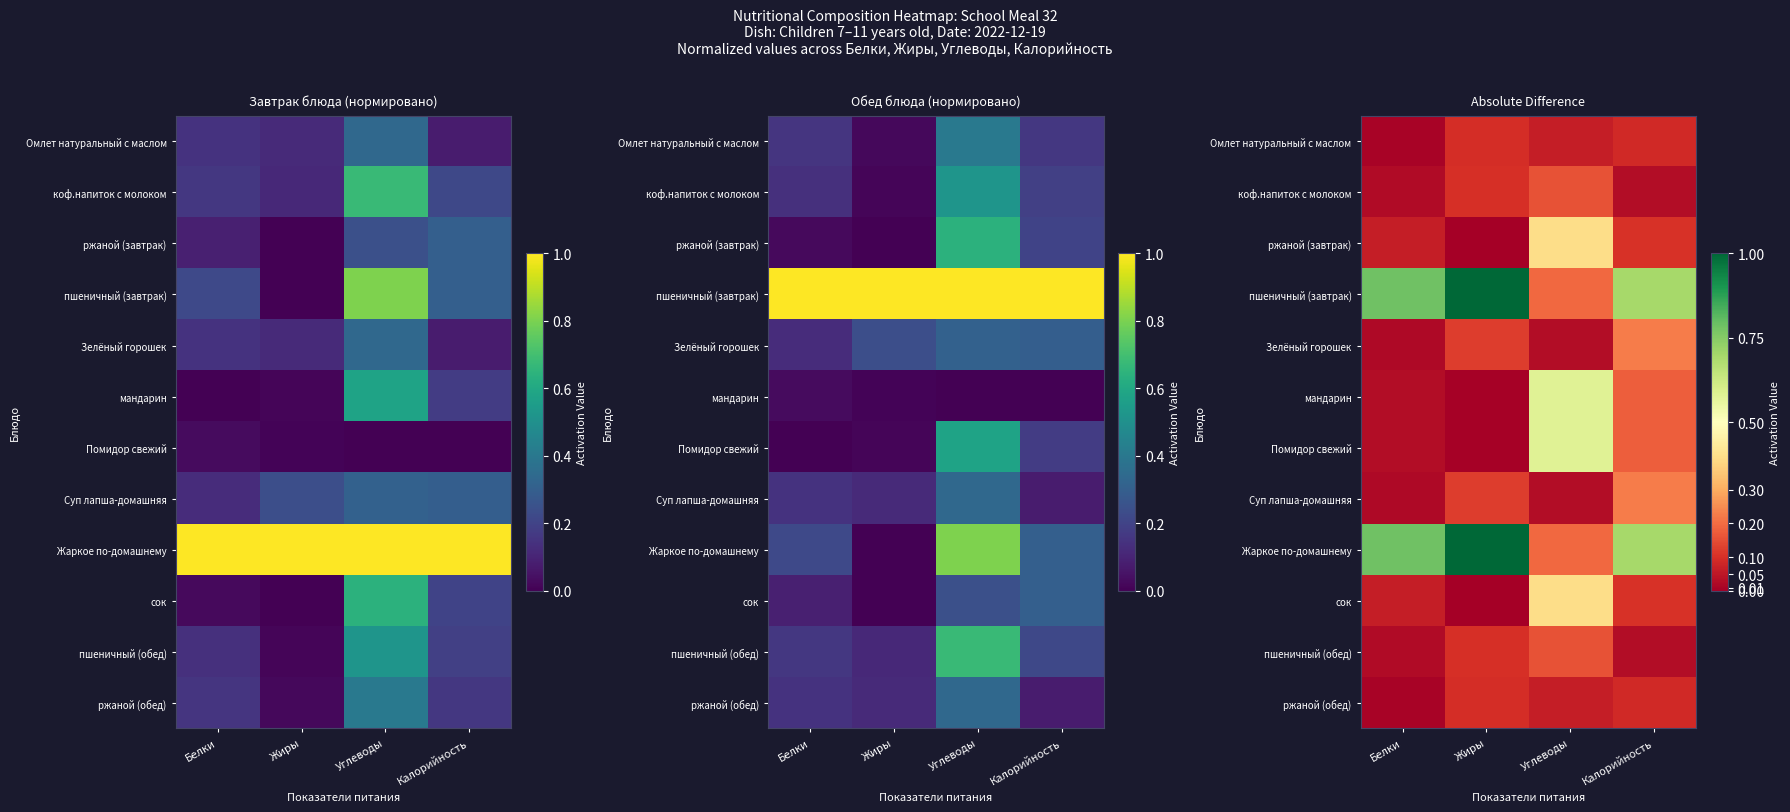

The Жаркое по-домашнему series shows 0.3 at Калорийность. True or false?

False